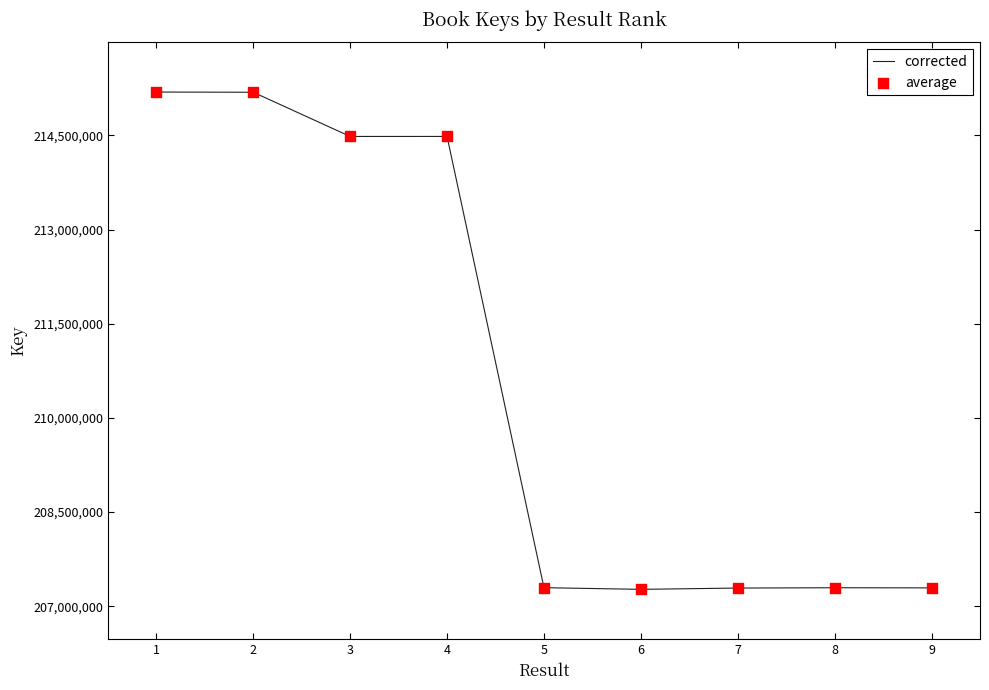

Is it true that the value at 2 is 115034970?

False